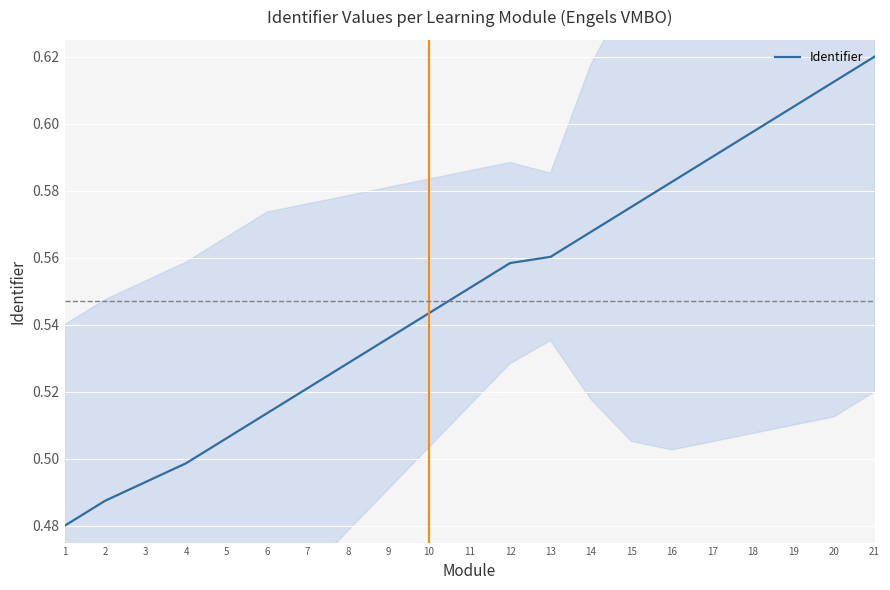

Rank the categories by value from highest to lowest.

21, 20, 19, 18, 17, 16, 15, 14, 13, 12, 11, 10, 9, 8, 7, 6, 5, 4, 3, 2, 1